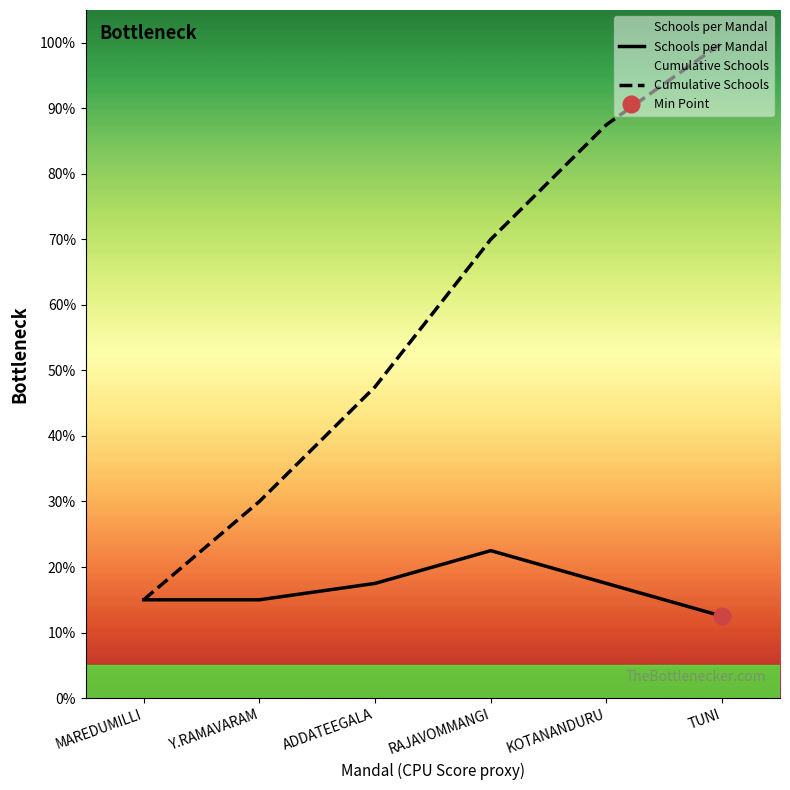

Where is the first local maximum for Schools per Mandal?

RAJAVOMMANGI